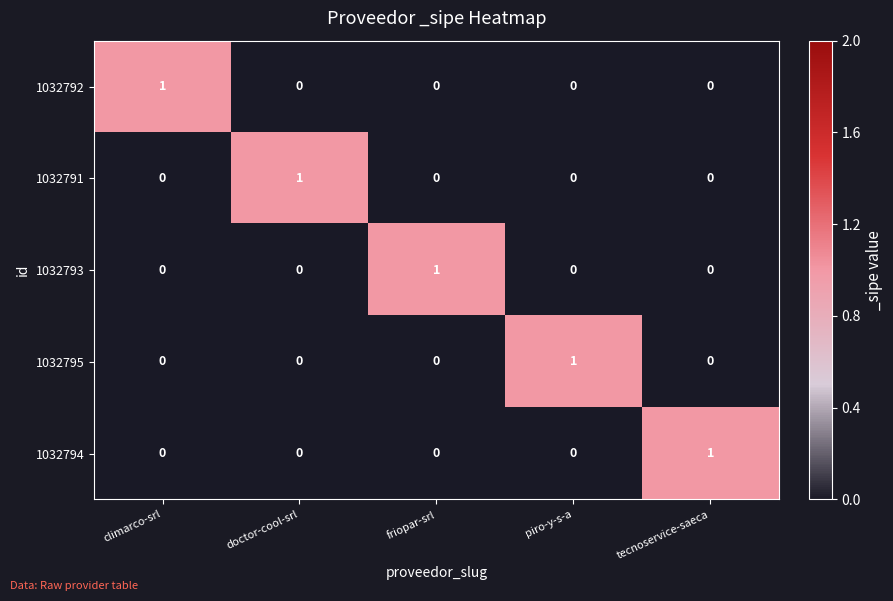

True or false: 1032795 has a value of 0 at climarco-srl.

True